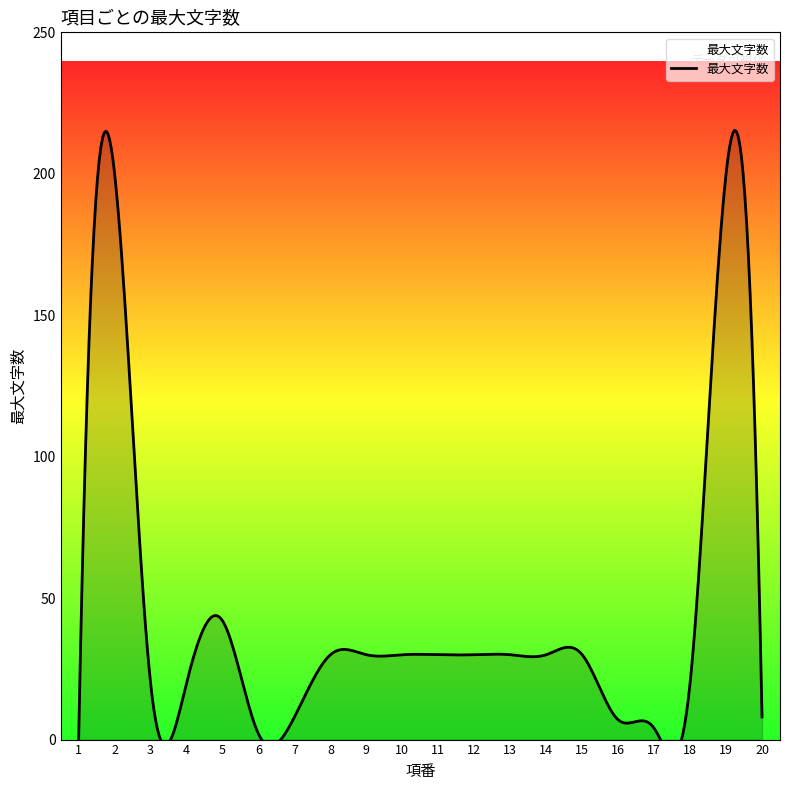

At which label is the value closest to 100?

5